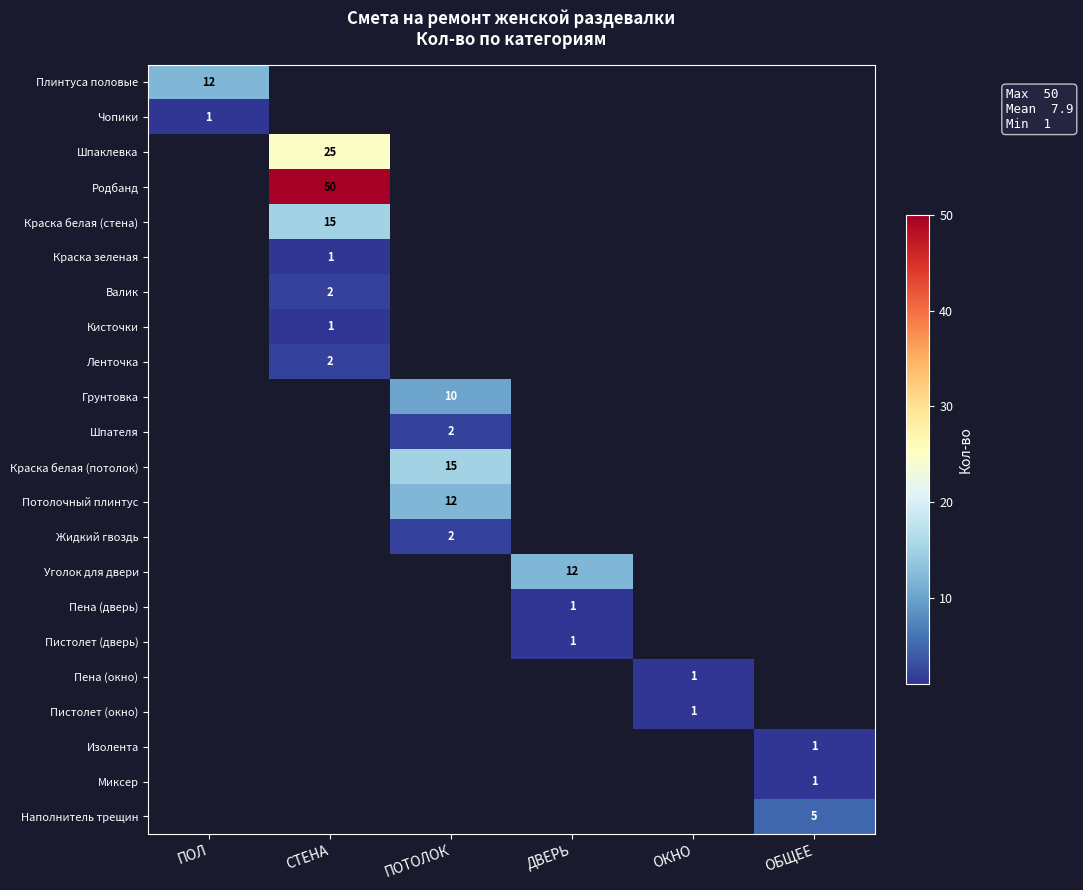

Which label corresponds to the largest value in the chart?

СТЕНА